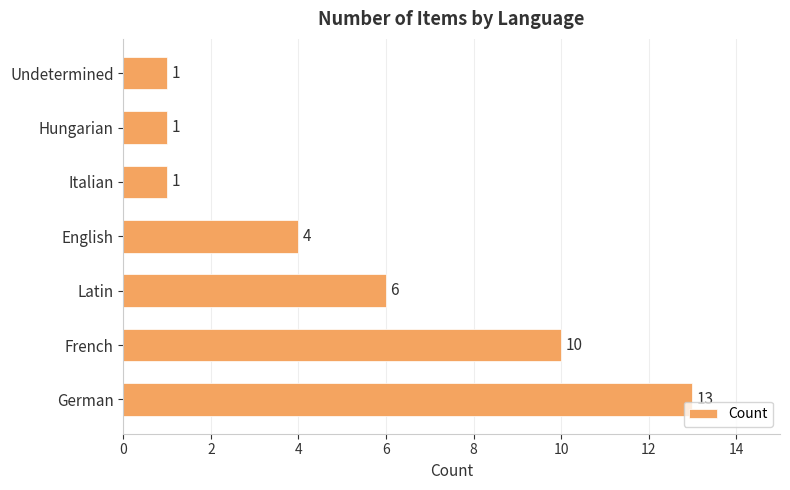

What is the change in value from Latin to Hungarian?

-5